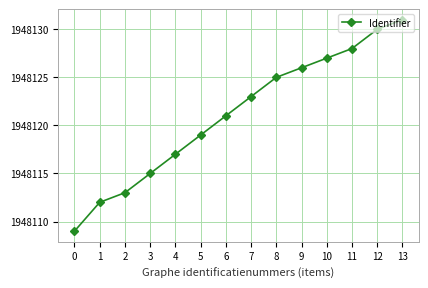

What is the greatest value displayed?

1948131